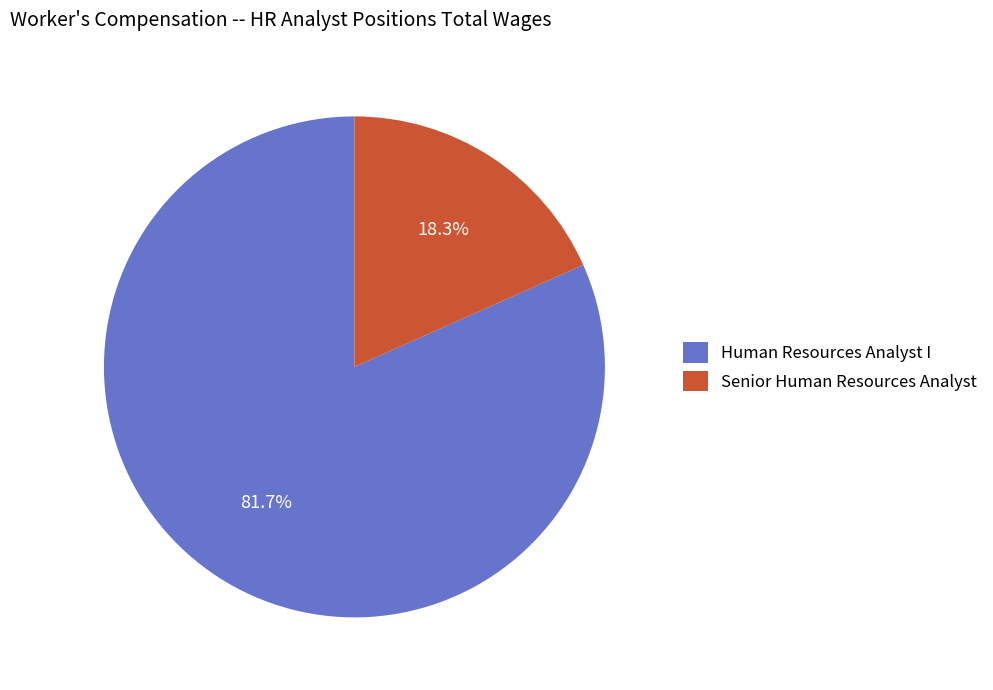

Is it true that Human Resources Analyst I is 67% of the pie?

False